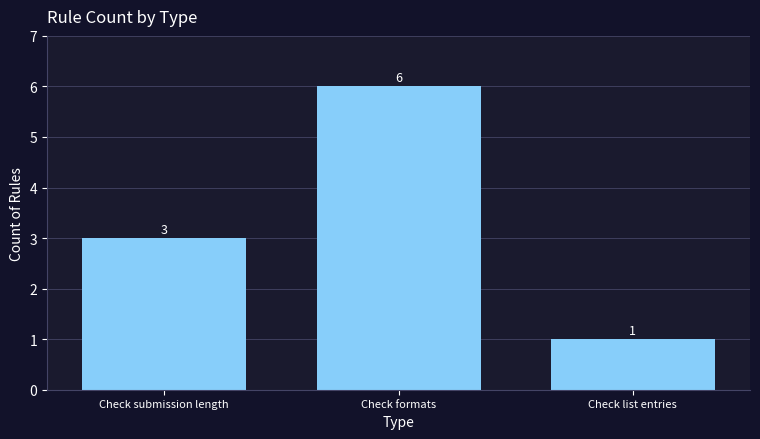

What is the label of the 2nd bar from the right?

Check formats